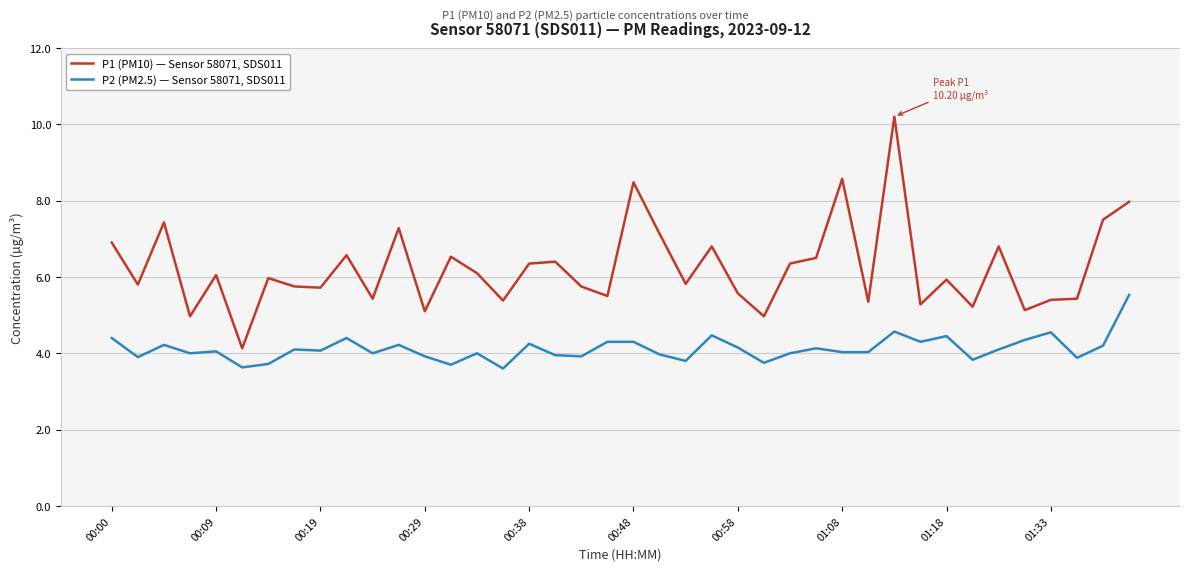

Rank the series by their average value, from lowest to highest.

P2 (PM2.5) — Sensor 58071, SDS011, P1 (PM10) — Sensor 58071, SDS011